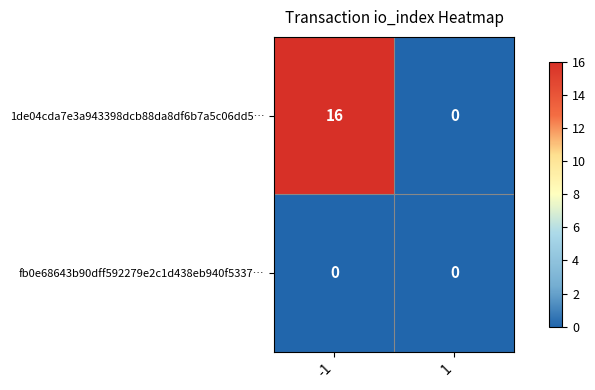

Reading left to right, what are all the values shown in this chart?

1de04cda7e3a943398dcb88da8df6b7a5c06dd5…: -1=16	1=0
fb0e68643b90dff592279e2c1d438eb940f5337…: -1=0	1=0